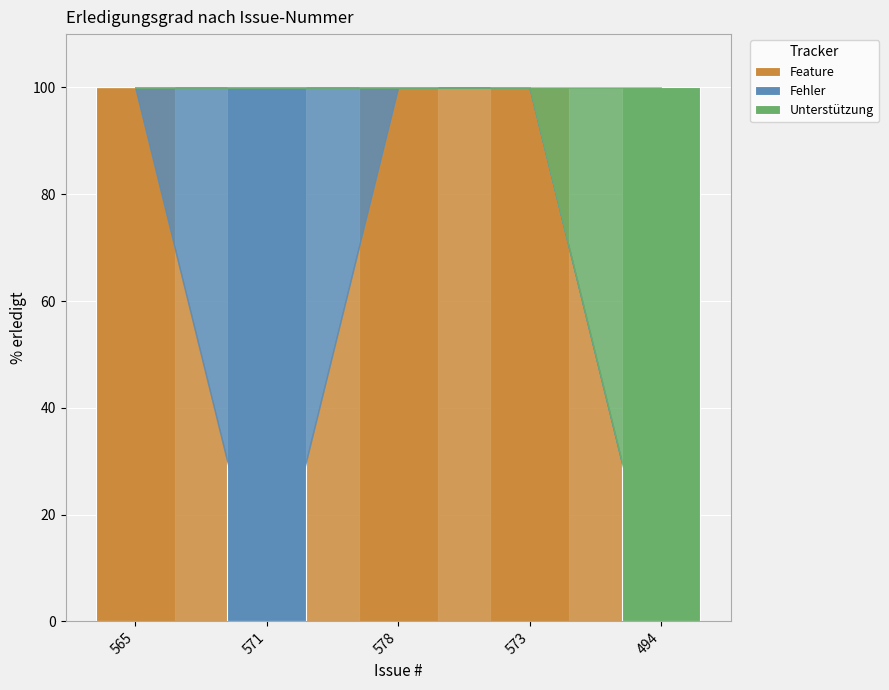

Does the chart contain stacked bars?

Yes